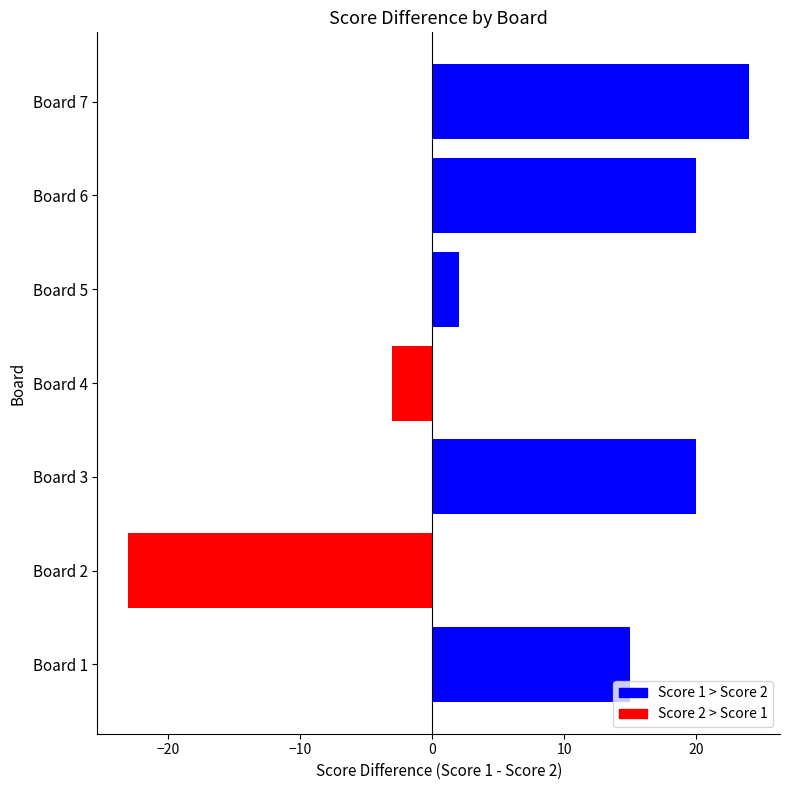

What is the change in value from Board 1 to Board 4?

-18